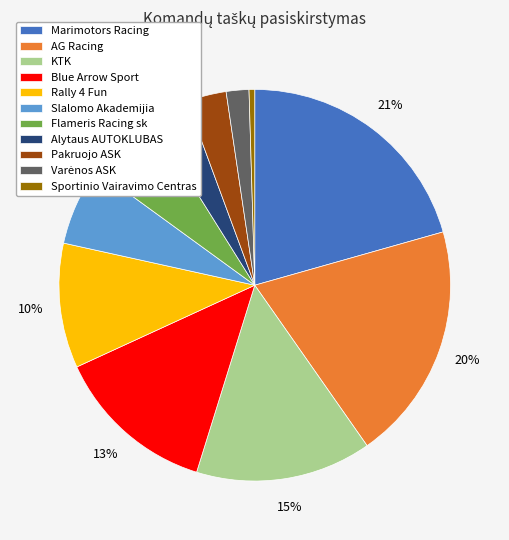

To the nearest percent, what is the average slice percentage?

9%